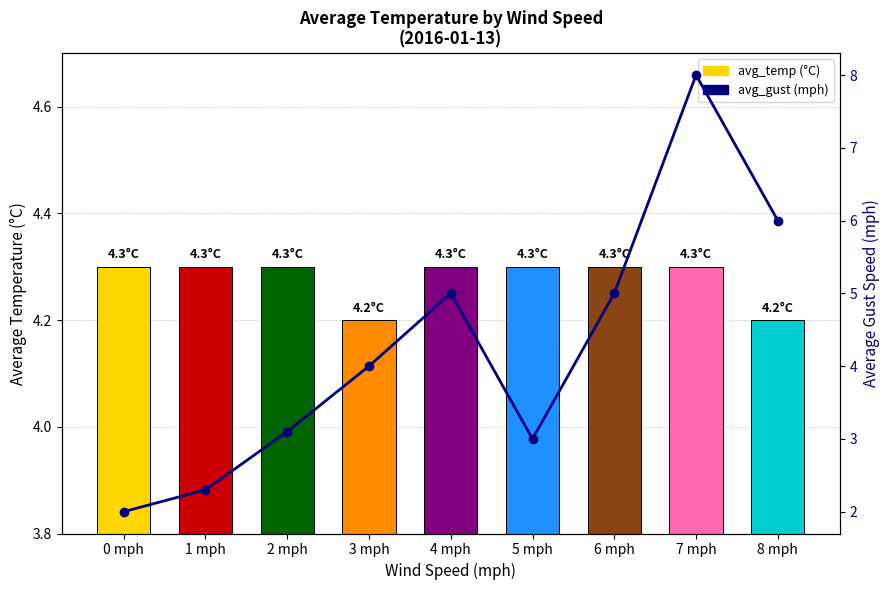

Count the avg_temp values in the range 4 to 5.

9